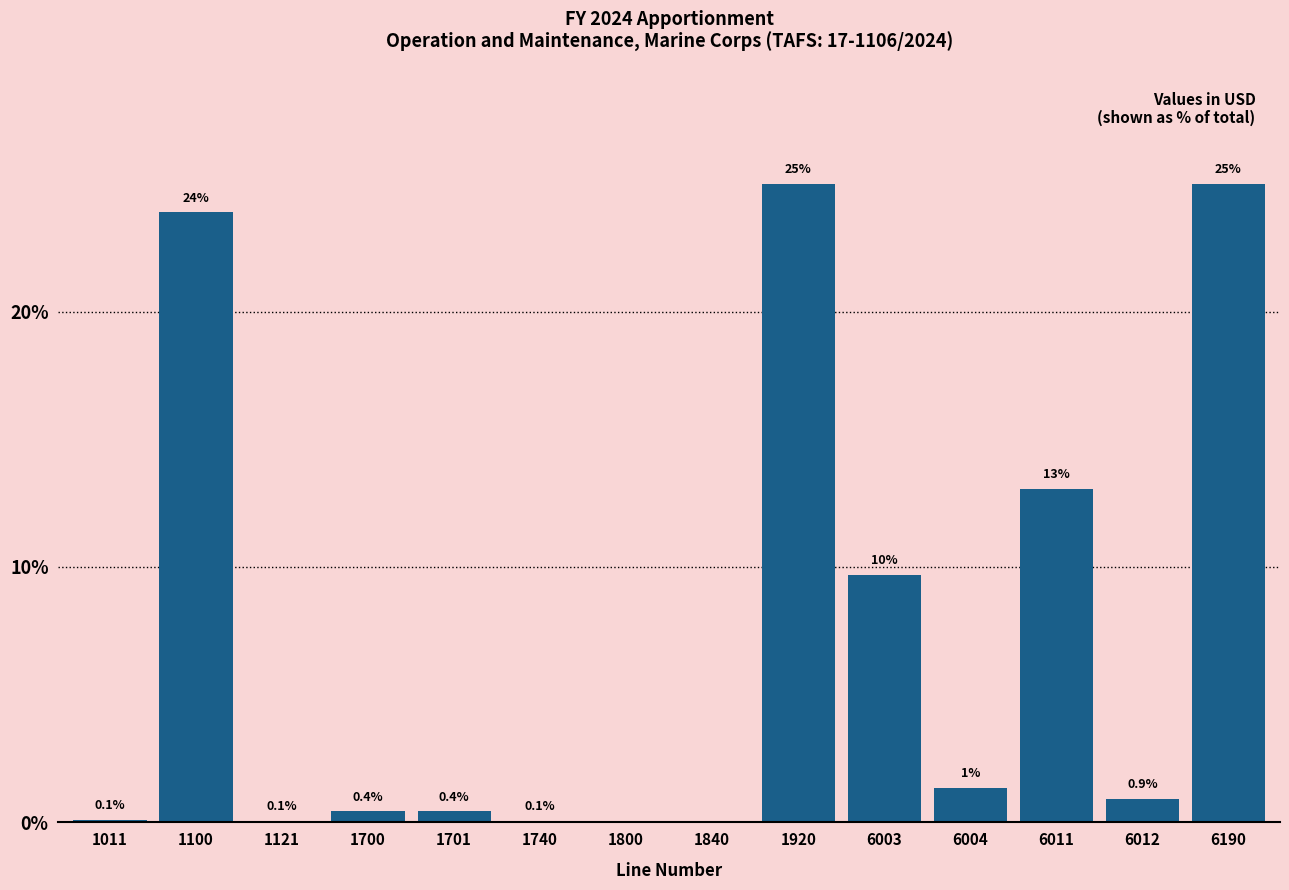

The chart shows a value of 13.1 at 6011. True or false?

True